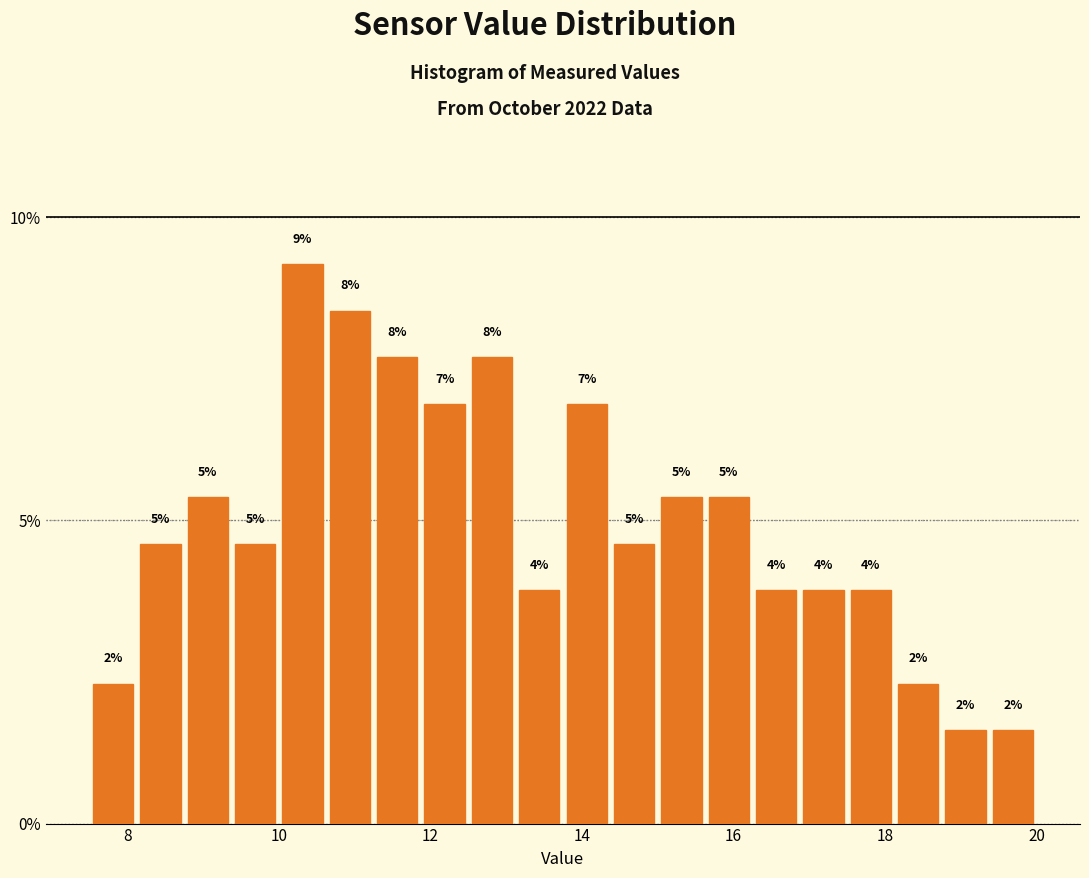

Read against the x-axis, roughly where is the centre of the tallest bar?

10.4